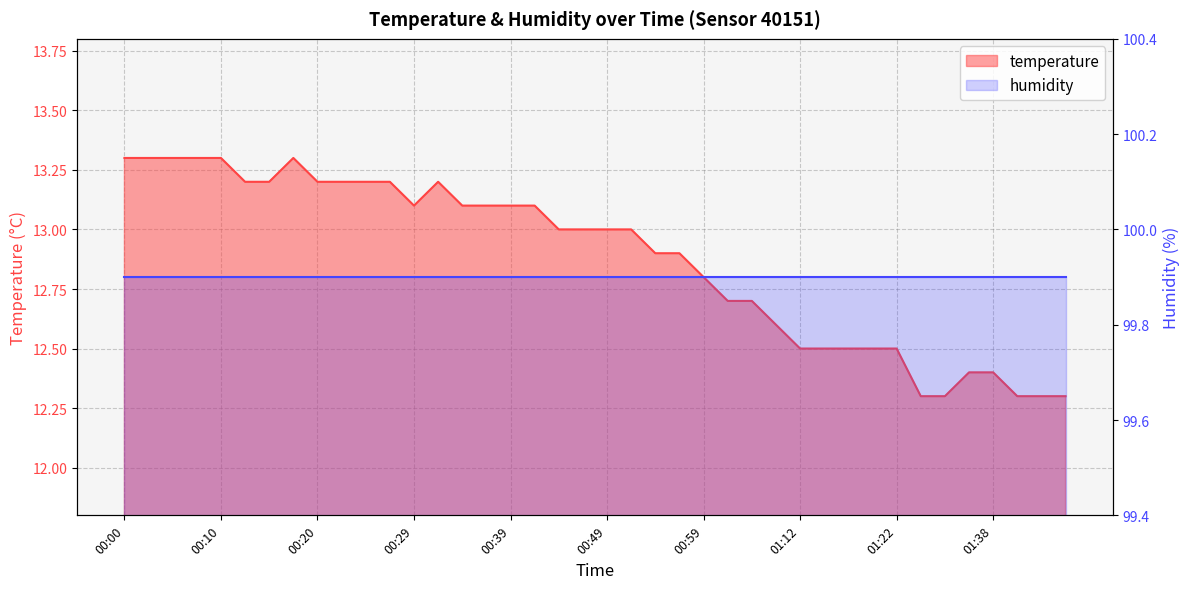

List the labels in order of value, smallest first.

01:30, 01:33, 01:40, 01:43, 01:45, 01:35, 01:38, 01:12, 01:15, 01:17, 01:20, 01:22, 01:10, 01:04, 01:07, 00:59, 00:54, 00:56, 00:44, 00:46, 00:49, 00:51, 00:29, 00:34, 00:37, 00:39, 00:42, 00:12, 00:15, 00:20, 00:22, 00:25, 00:27, 00:32, 00:00, 00:03, 00:05, 00:07, 00:10, 00:17